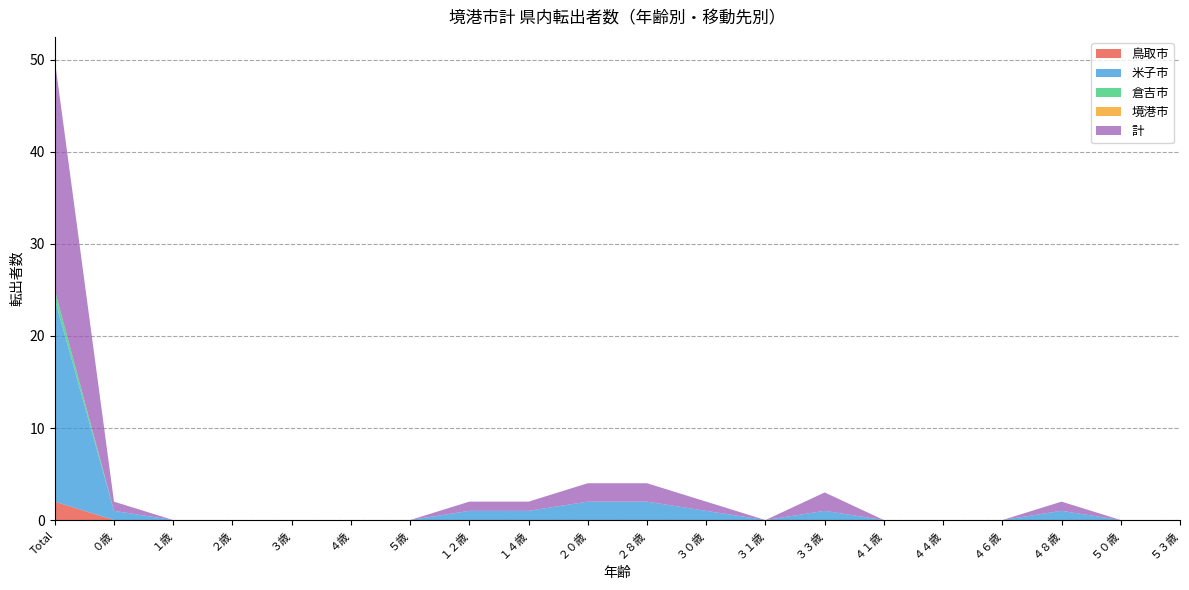

Reading right to left, what are all the values shown in this chart?

鳥取市: 0	0	0	0	0	0	0	0	0	0	0	0	0	0	0	0	0	0	0	2
米子市: 0	0	1	0	0	0	1	0	1	2	2	1	1	0	0	0	0	0	1	22
倉吉市: 0	0	0	0	0	0	0	0	0	0	0	0	0	0	0	0	0	0	0	1
境港市: 0	0	0	0	0	0	0	0	0	0	0	0	0	0	0	0	0	0	0	0
計: 0	0	1	0	0	0	2	0	1	2	2	1	1	0	0	0	0	0	1	25